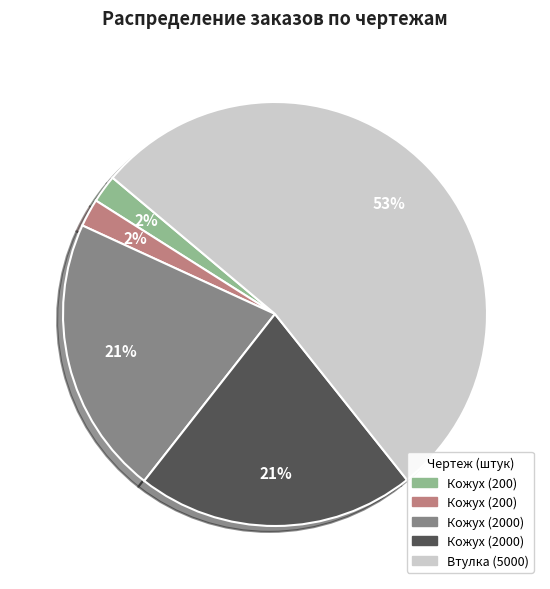

To the nearest percent, what is the average slice percentage?

20%